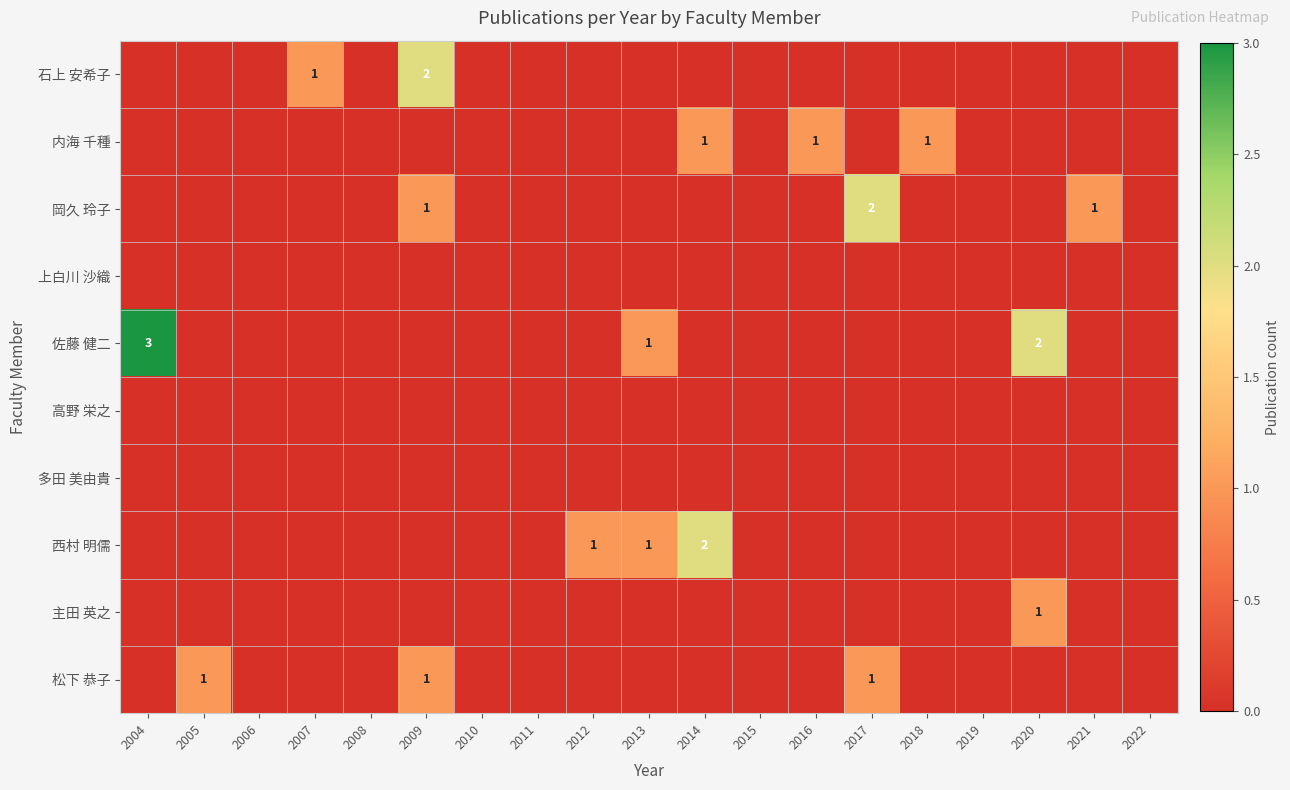

At which category does the chart reach its minimum across all series?

2004